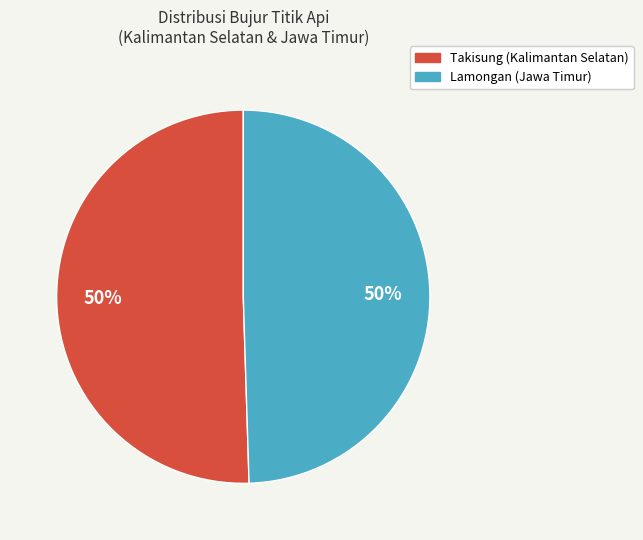

To the nearest percent, what is the average slice percentage?

50%